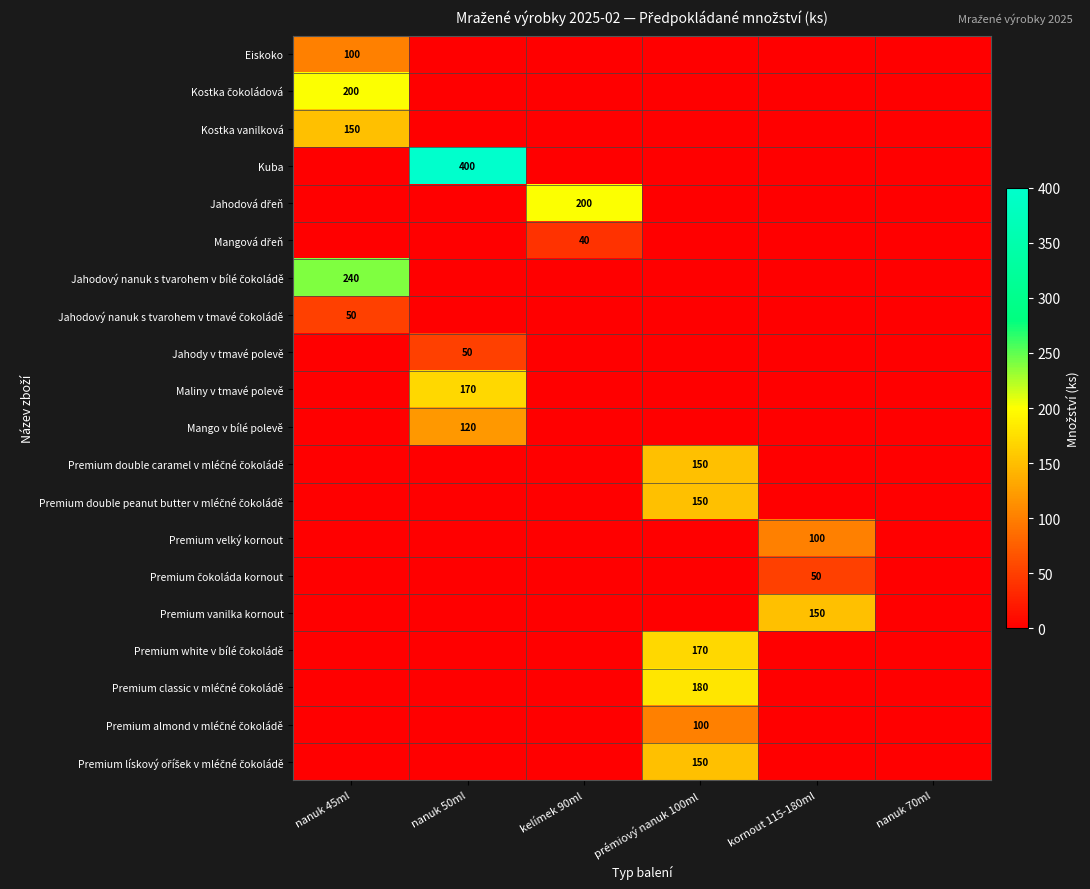

The value of Premium velký kornout at nanuk 50ml is 52. True or false?

False